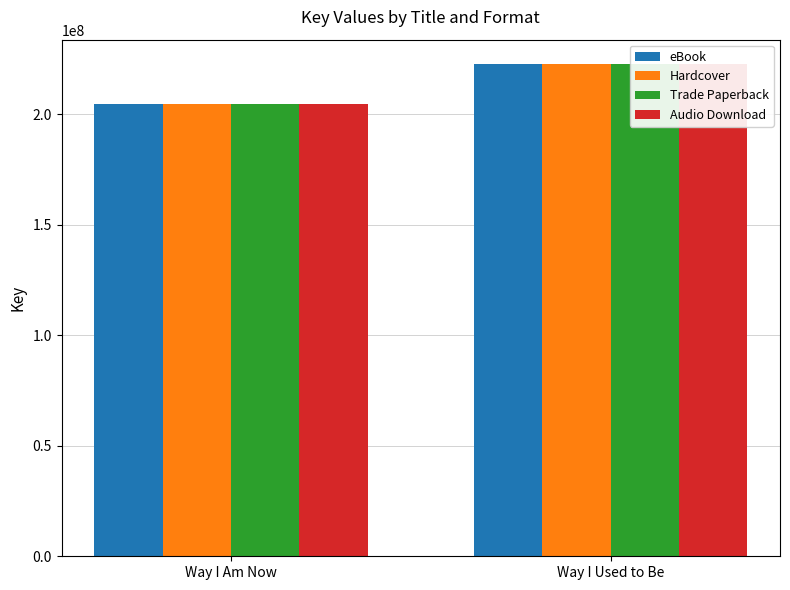

List the labels in order of Hardcover value, largest first.

Way I Used to Be, Way I Am Now